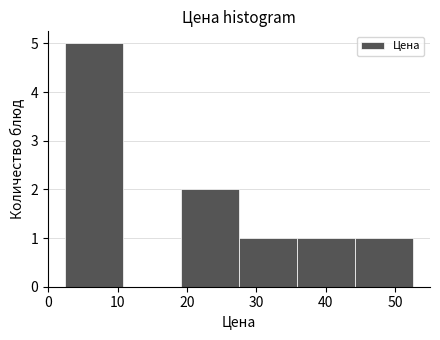

Reading left to right, list every bar in this chart as the range it spans on the x-axis followed by its height. Neither the bar edges nor the heights are printed on the chart, so give them approximately, as read against the axes.

2 to 11: 5
11 to 19: 0
19 to 27: 2
27 to 36: 1
36 to 44: 1
44 to 52: 1